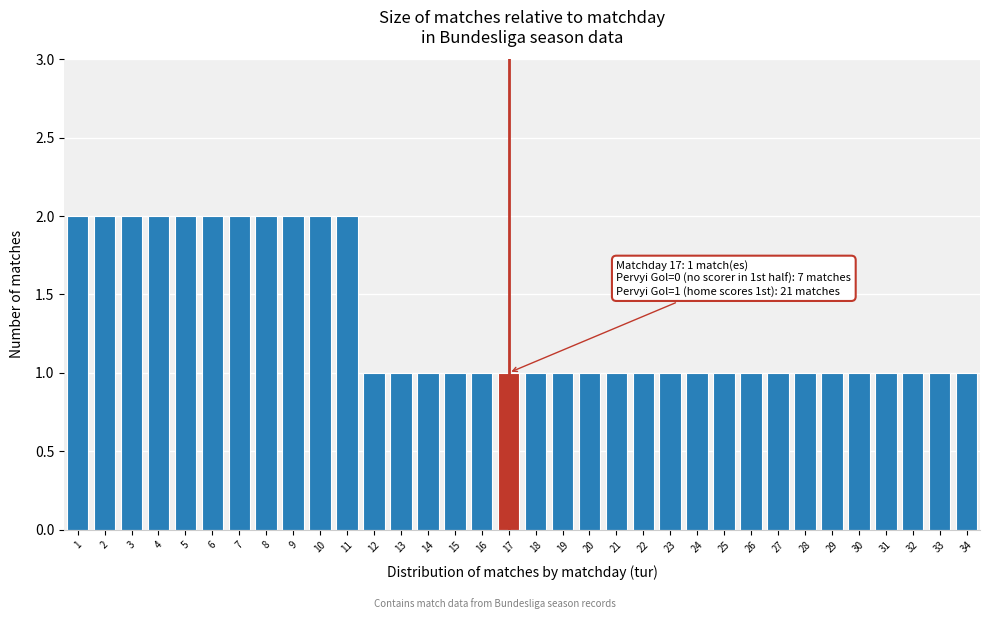

What is the sum of all values?

45